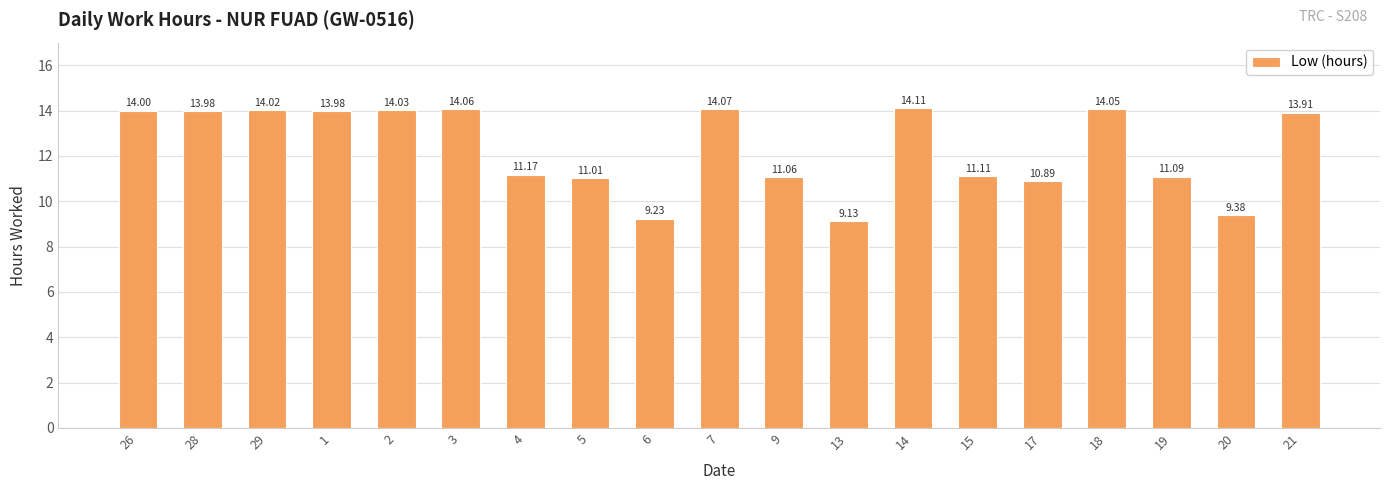

How many bars are there in total?

19